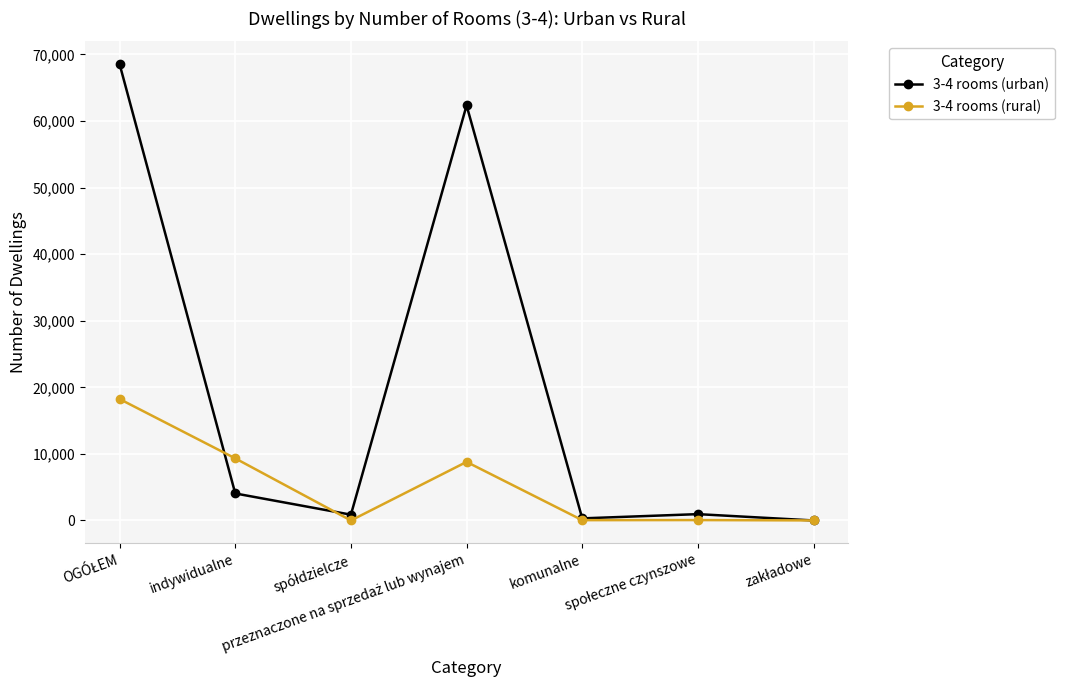

At how many categories does at least one series exceed 29819?

2